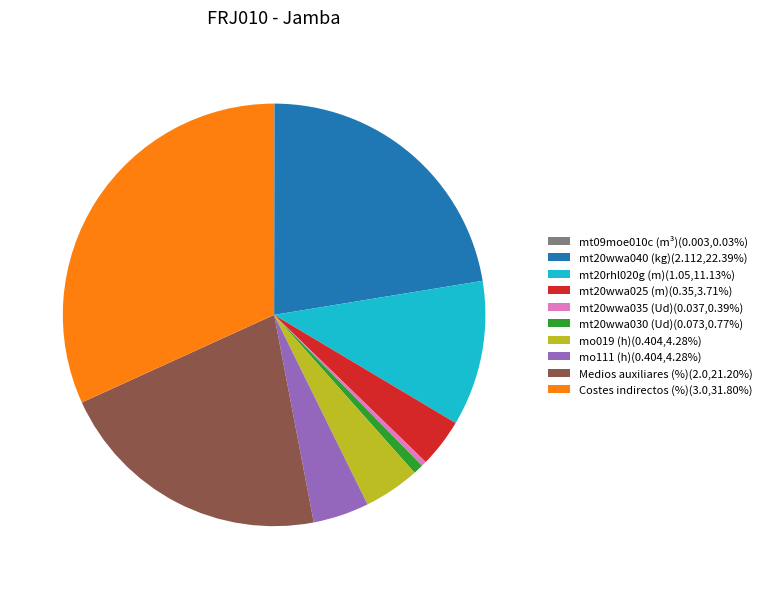

Approximately how many times larger is the value at mt20wwa040 (kg) compared to Costes indirectos (%)?

0.7